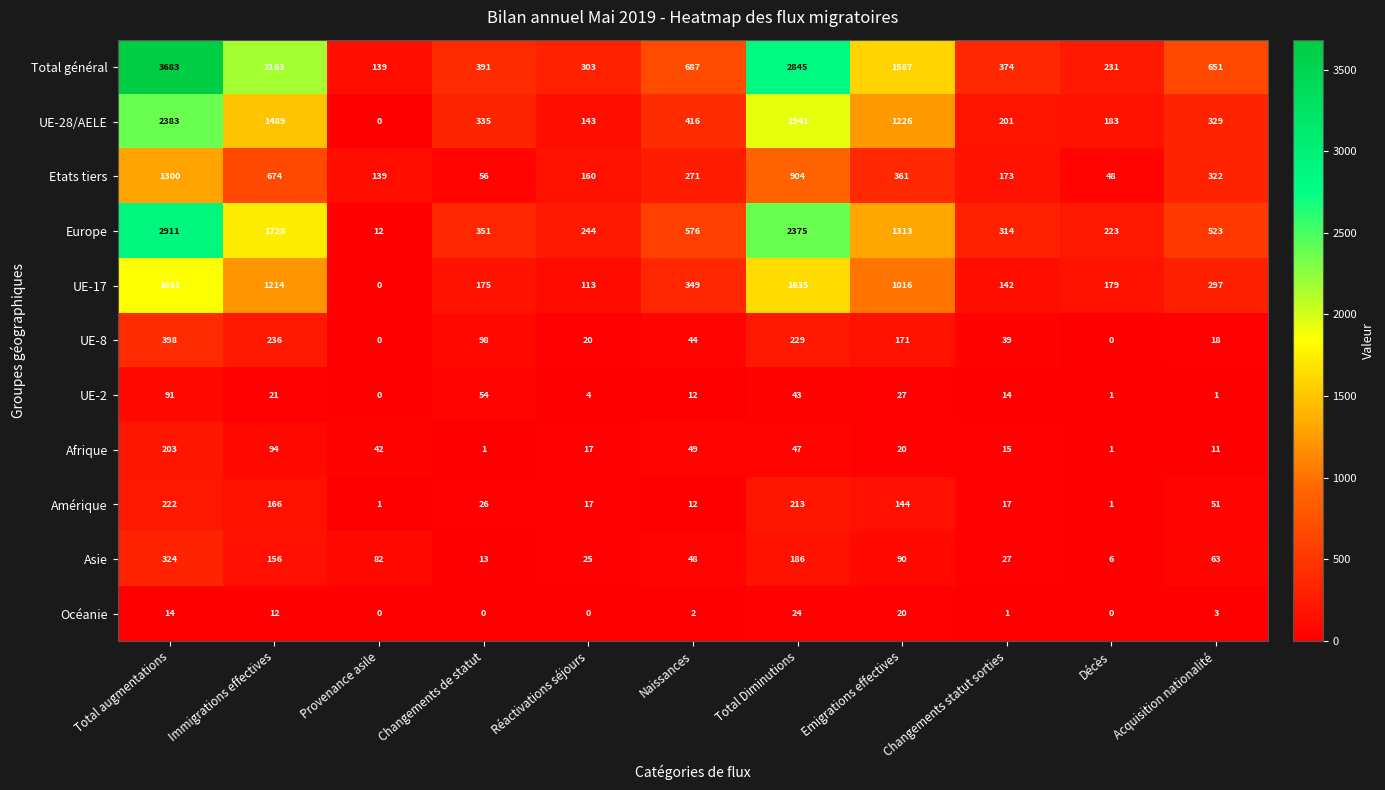

What is the spread (max minus min) of values at Provenance asile?

139